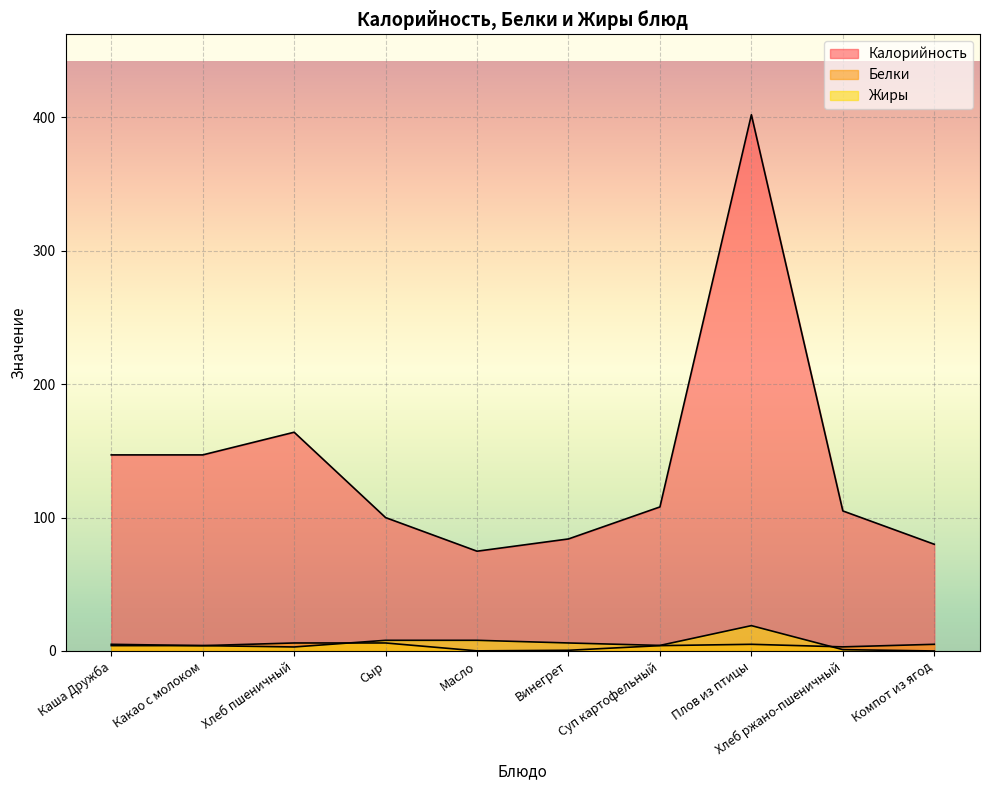

Count the number of categories in the chart.

10